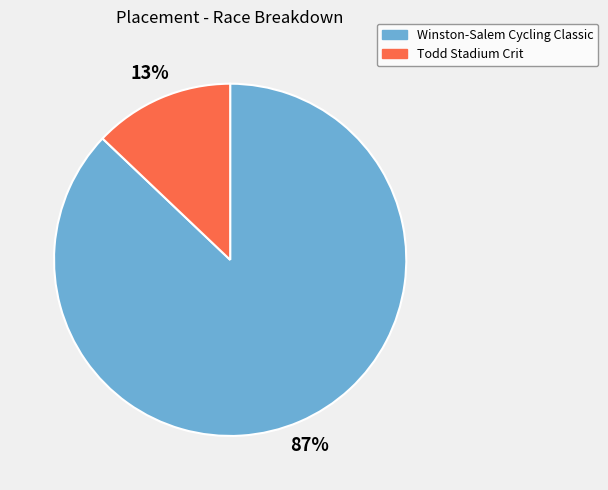

True or false: Todd Stadium Crit accounts for 19% of the total.

False